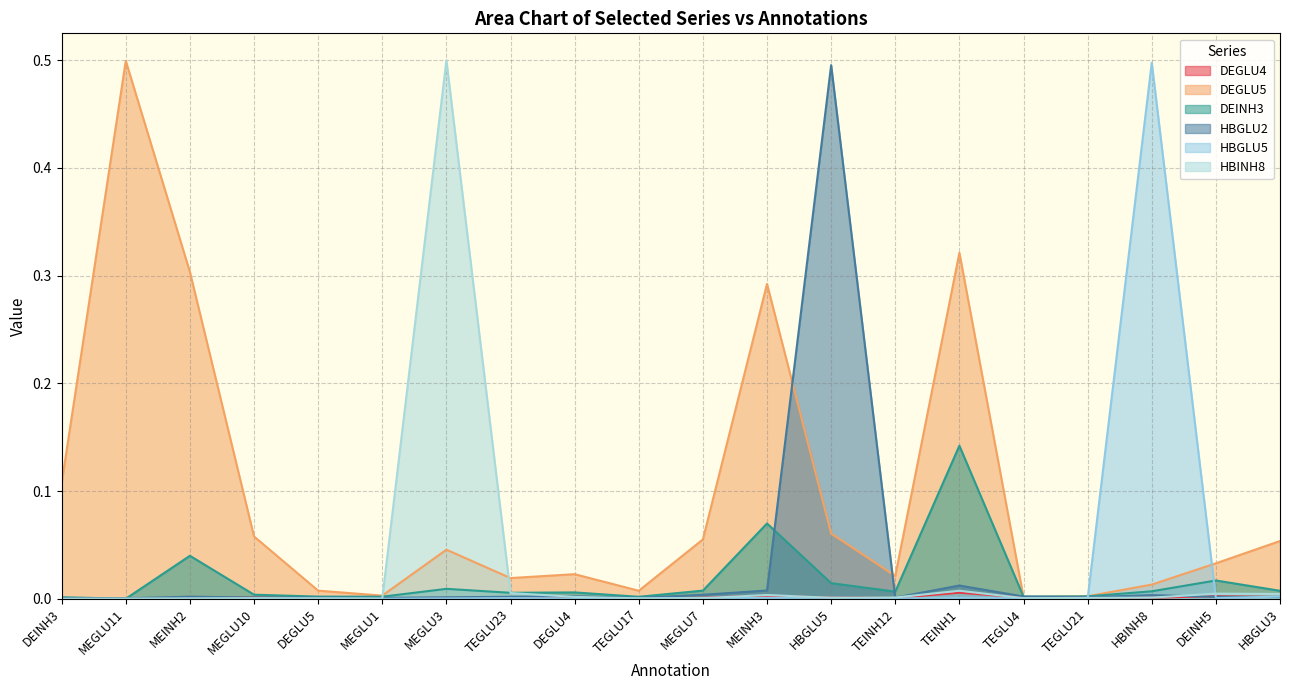

At how many categories does at least one series exceed 0?

20